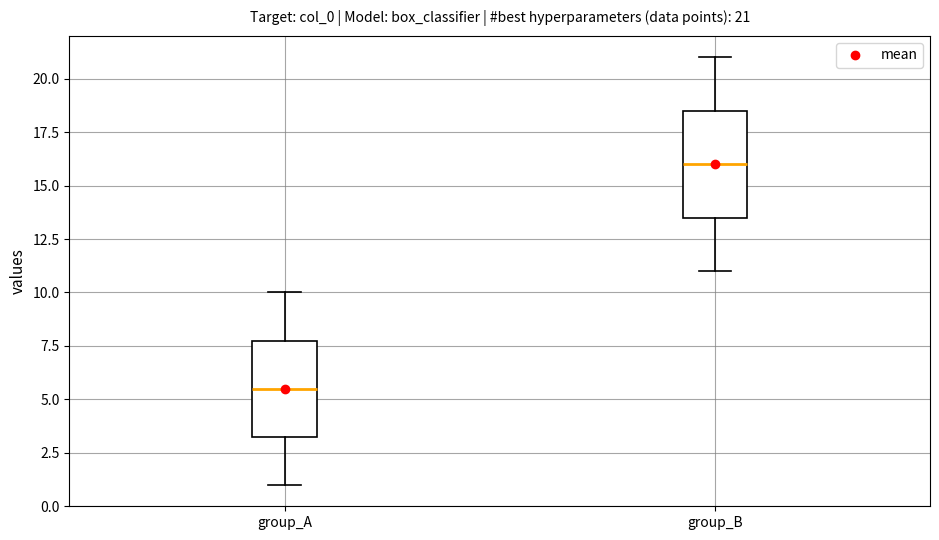

Which box has the lowest median line?

group_A